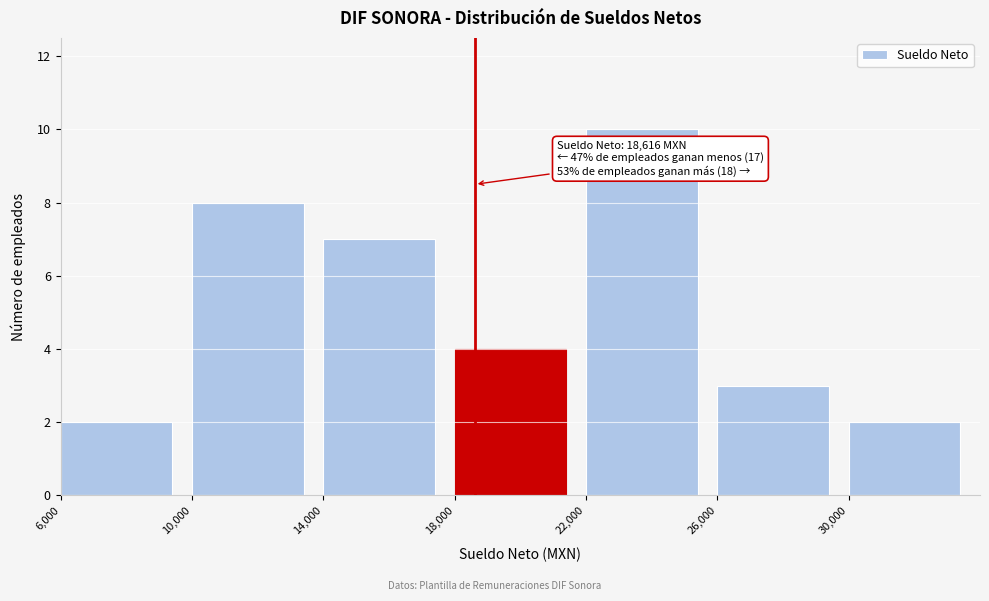

Over which range of the x-axis is the bar tallest?

22000 to 26000